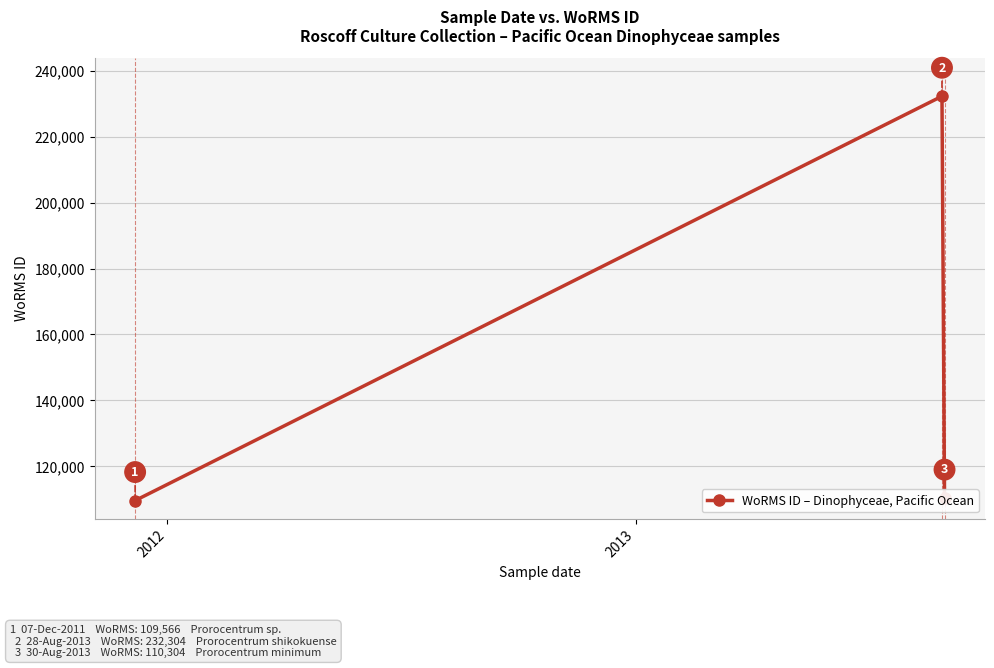

What is the maximum value shown in the chart?

232304